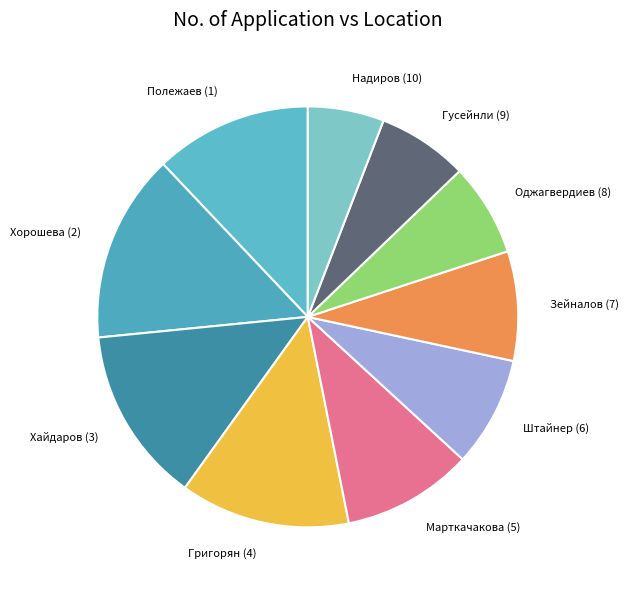

Does Хорошева (2) account for over 50% of the chart?

No